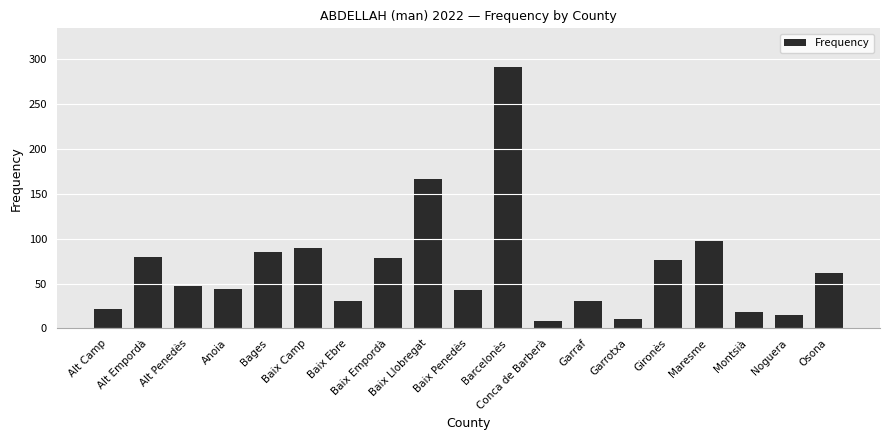

Which category has the lowest value across all series?

Conca de Barberà